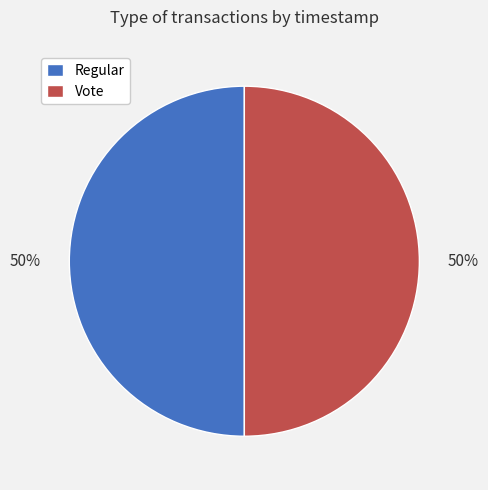

Is it true that Regular is 35% of the pie?

False